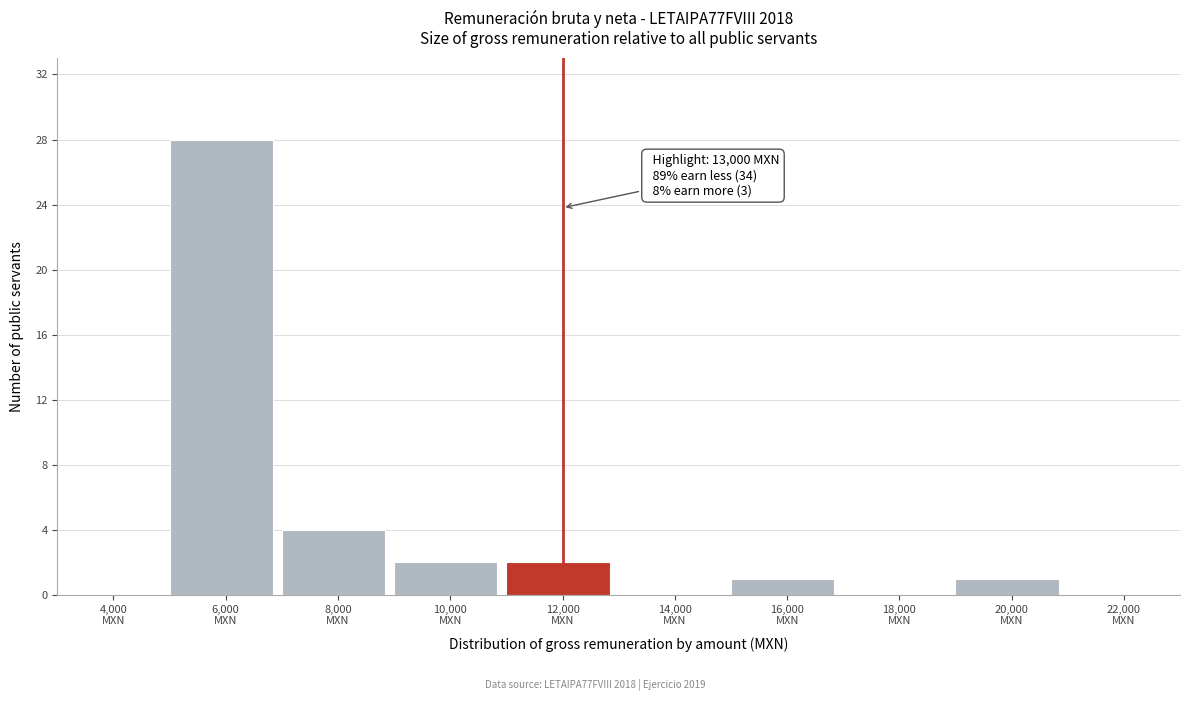

What is the sum of all values?

38